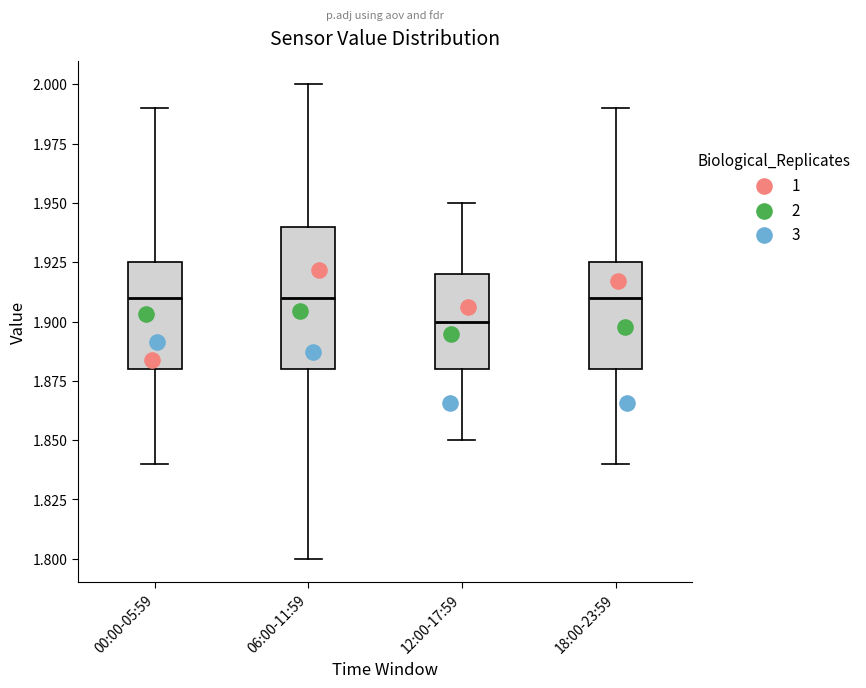

Reading left to right, read every box against the y-axis: the position of its median line, the range the box covers, and the ends of its whiskers. The values are not printed on the chart, so give them approximately, as read against the axis.

00:00-05:59: median 1.910, box 1.880 to 1.925, whiskers 1.840 to 1.990
06:00-11:59: median 1.910, box 1.880 to 1.940, whiskers 1.800 to 2.000
12:00-17:59: median 1.900, box 1.880 to 1.920, whiskers 1.850 to 1.950
18:00-23:59: median 1.910, box 1.880 to 1.925, whiskers 1.840 to 1.990